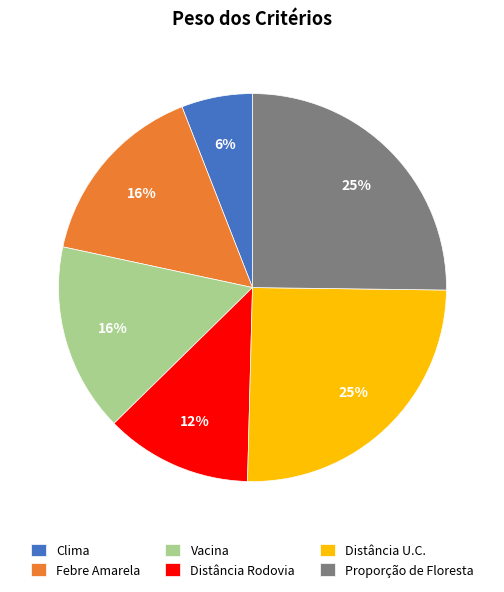

Combined, do Clima and Vacina account for over 50%?

No